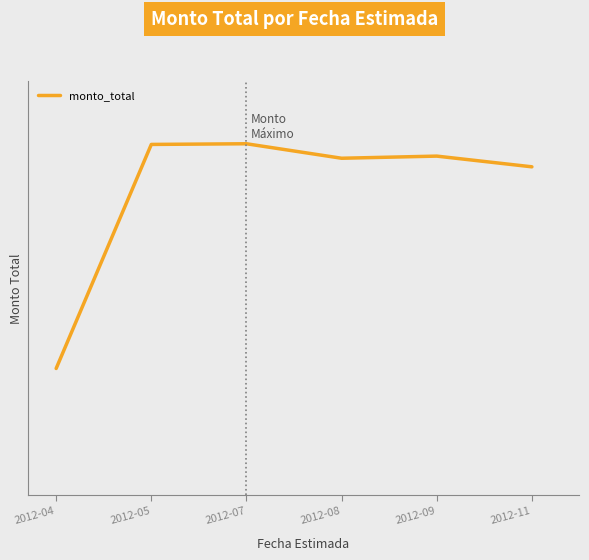

True or false: the data shows 118000000 at 2012-08.

True